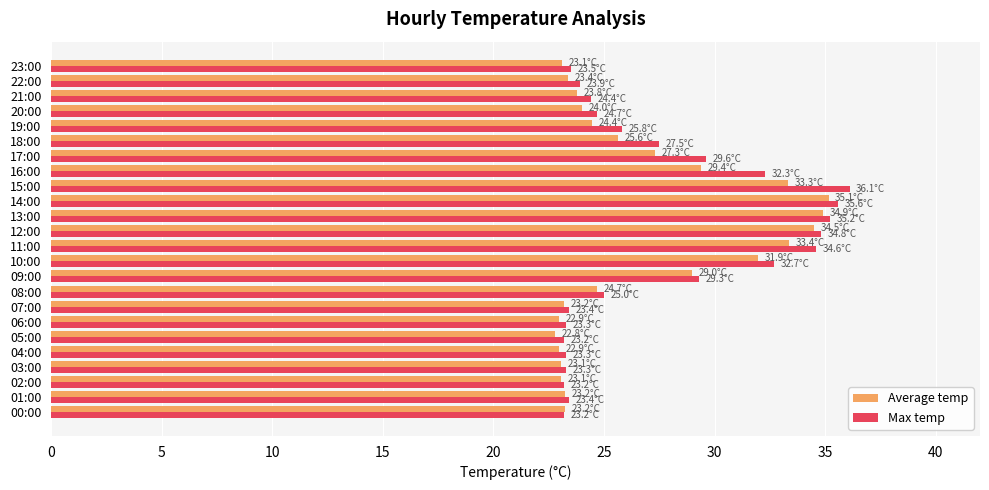

List the series in order of their overall mean, highest first.

Max temp, Average temp